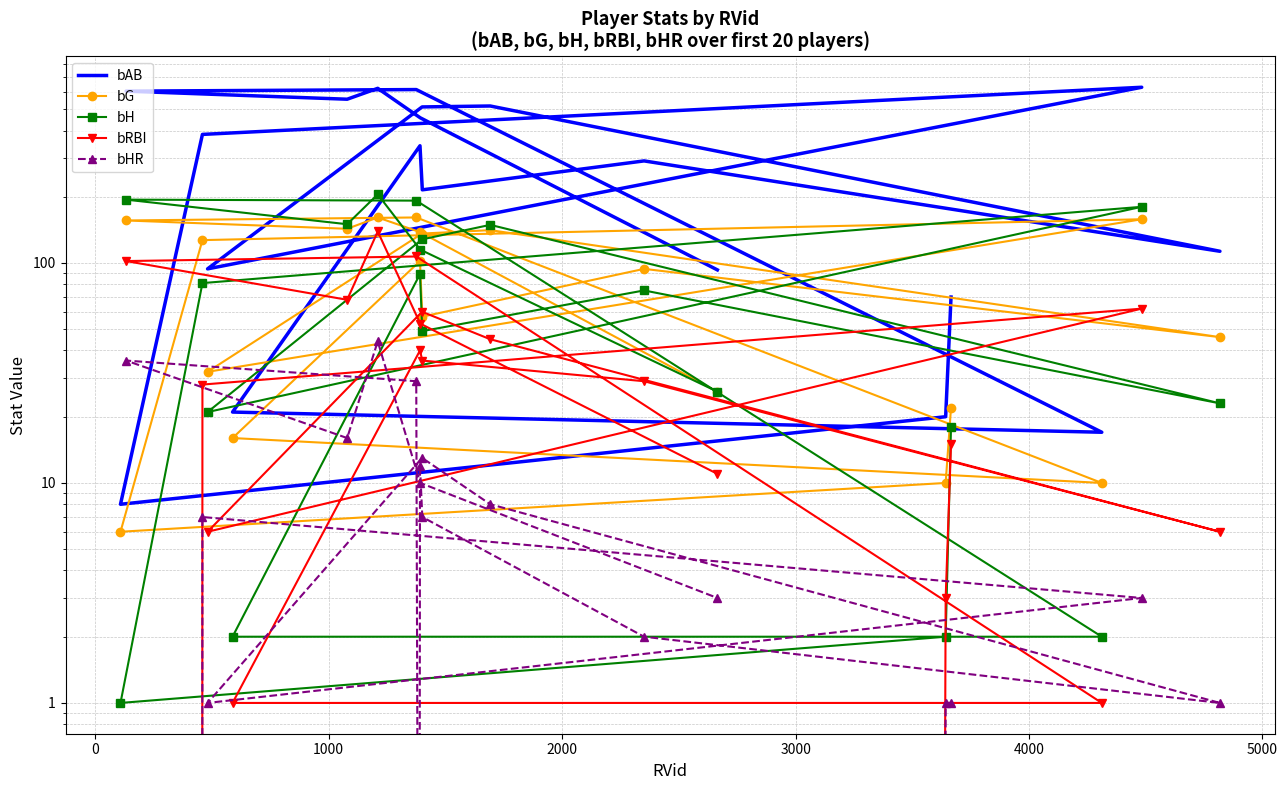

In bAB, how many points are lower than both neighbors (excluding endpoints)?

6